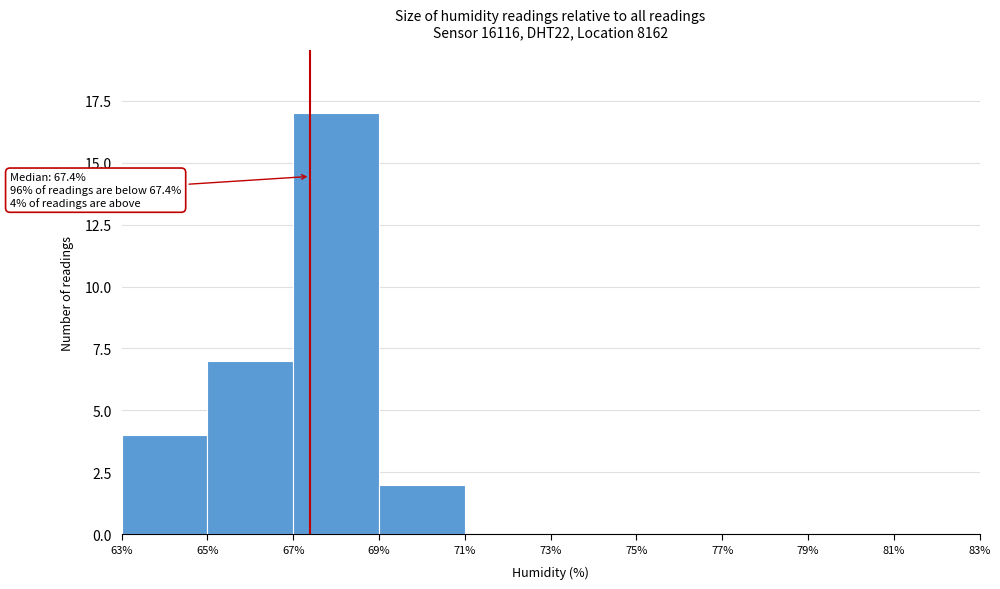

Over which range of the x-axis is the bar tallest?

67% to 69%